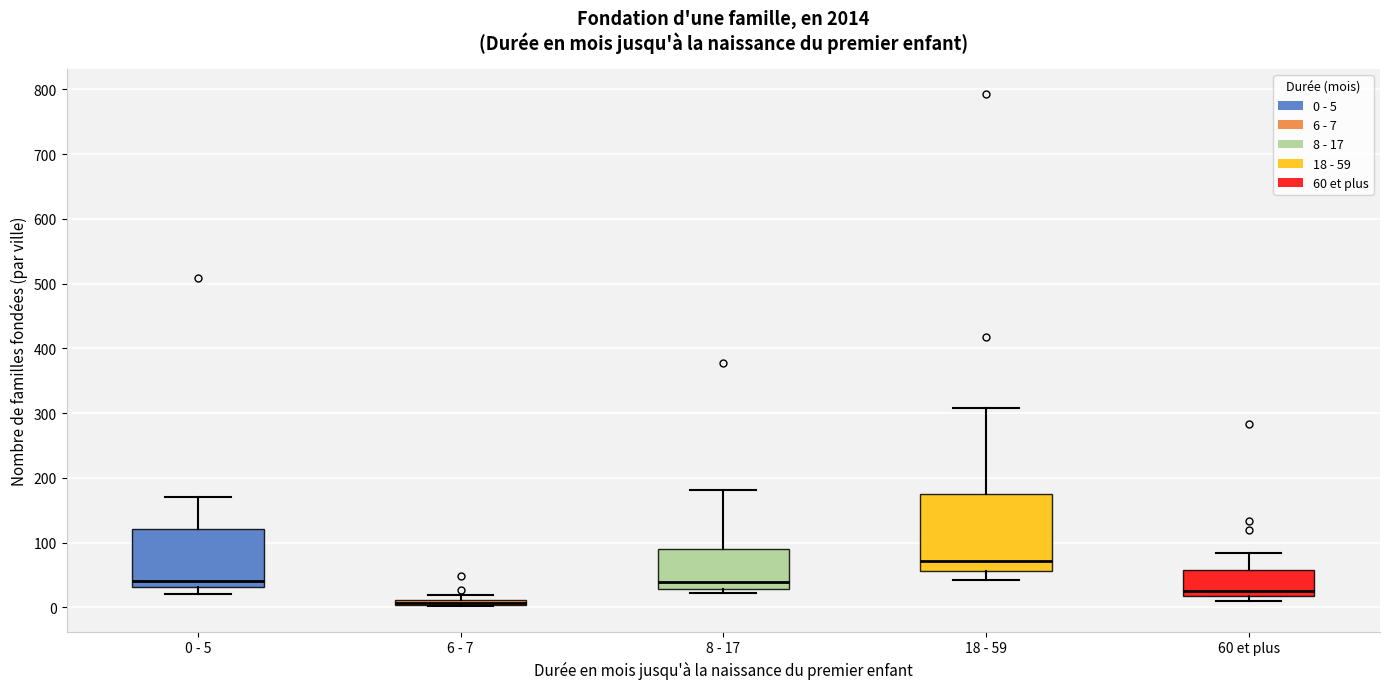

Where is the lower edge of the box for 6 - 7 on the y-axis? The values are not printed on the chart, so give them approximately, as read against the axis.

0